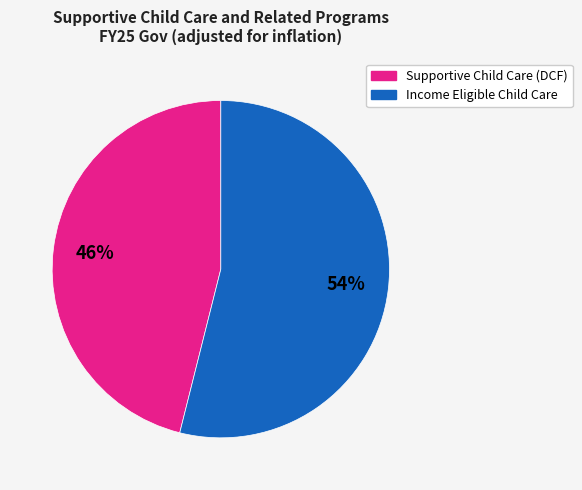

Is there any slice that represents more than half of the pie?

Yes